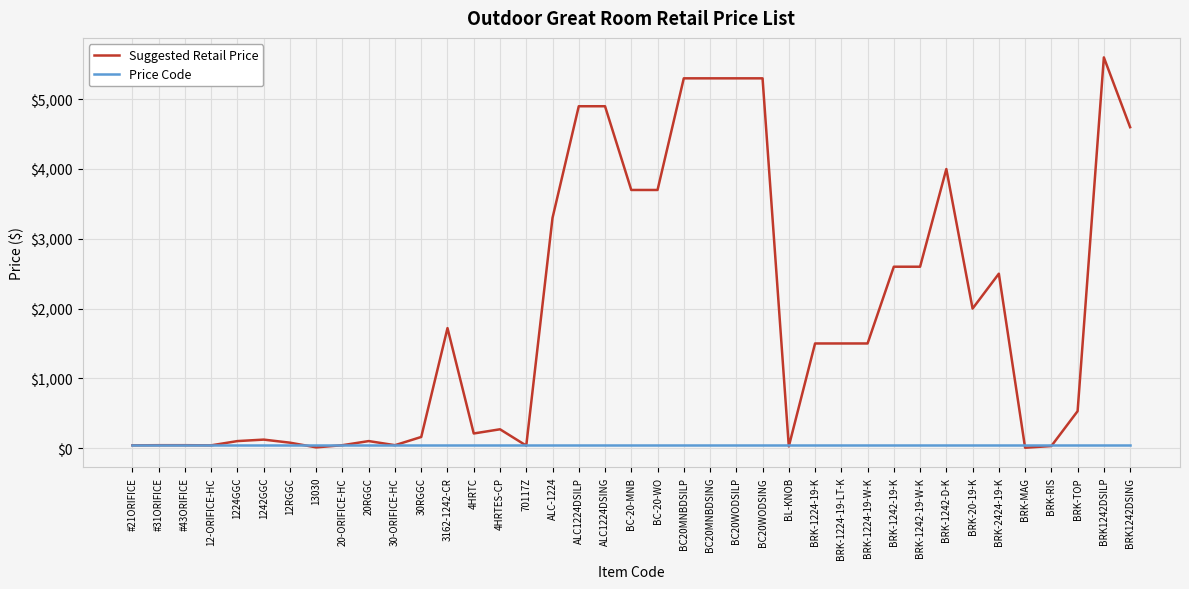

Which series has the largest range (max minus min)?

Suggested Retail Price